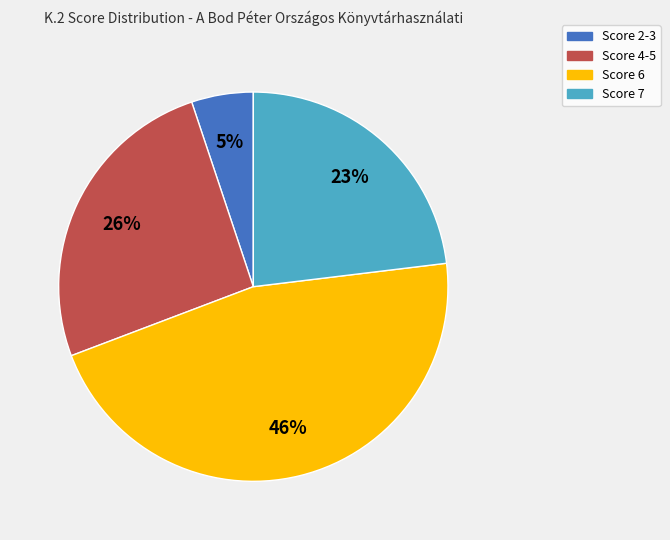

Does Score 6 account for over 50% of the chart?

No